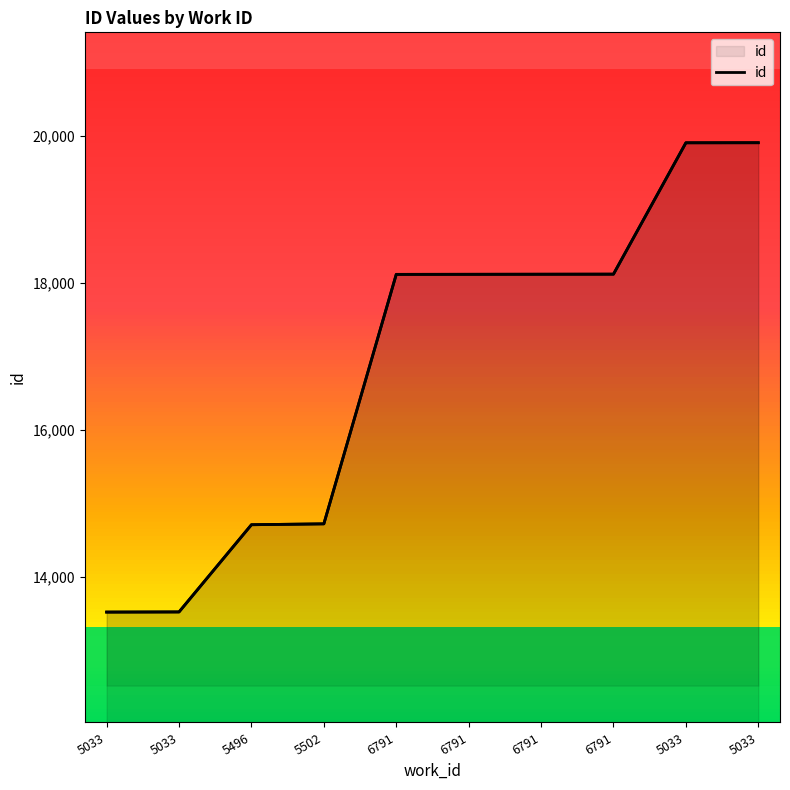

Reading left to right, transcribe all the data shown in this chart.

13526	13528	14713	14725	18115	18116	18117	18118	19903	19904